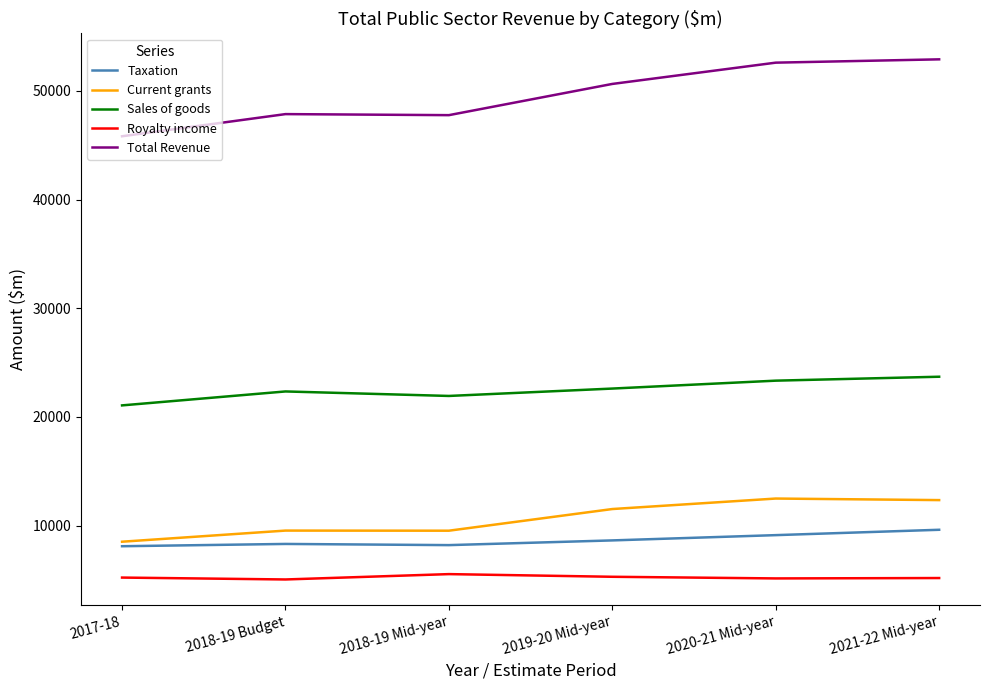

What is the greatest value displayed?

52893